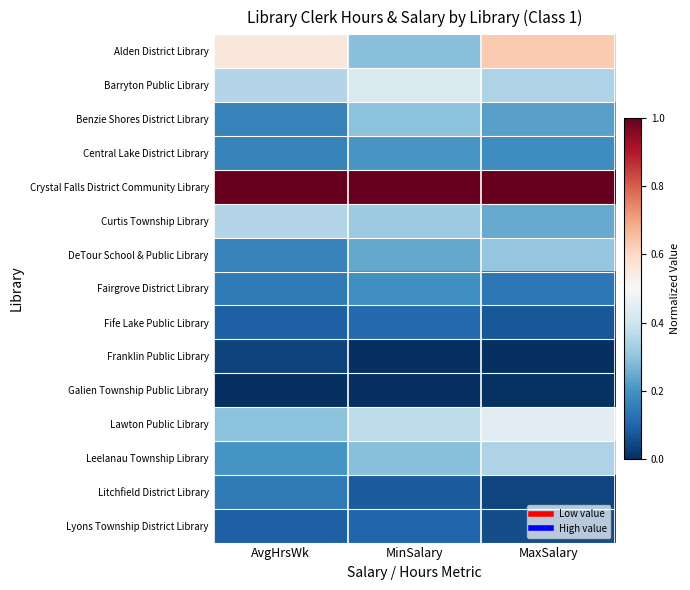

Which has a higher value, MaxSalary or AvgHrsWk?

MaxSalary